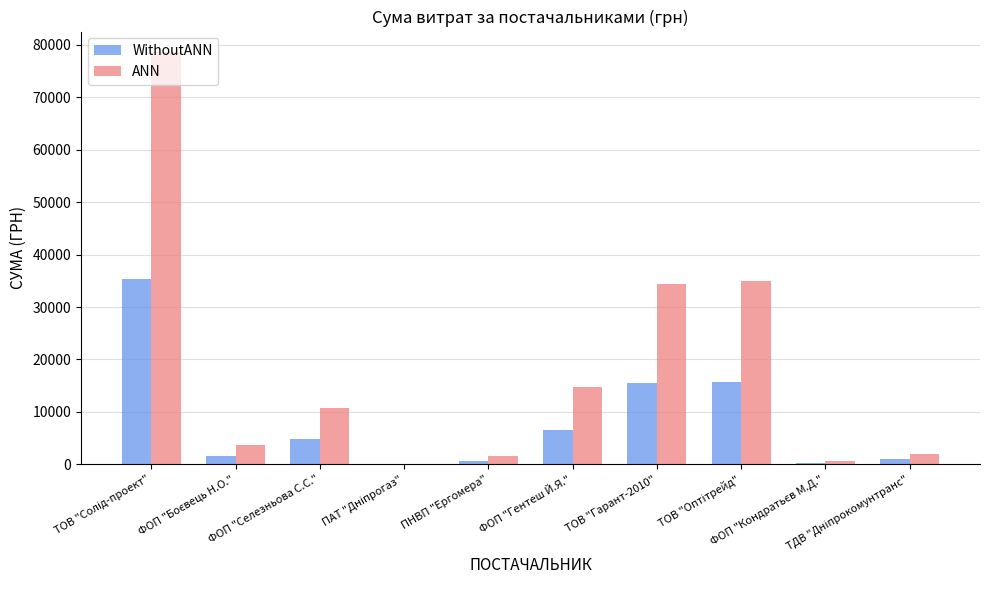

Which series has the largest total across all categories?

ANN